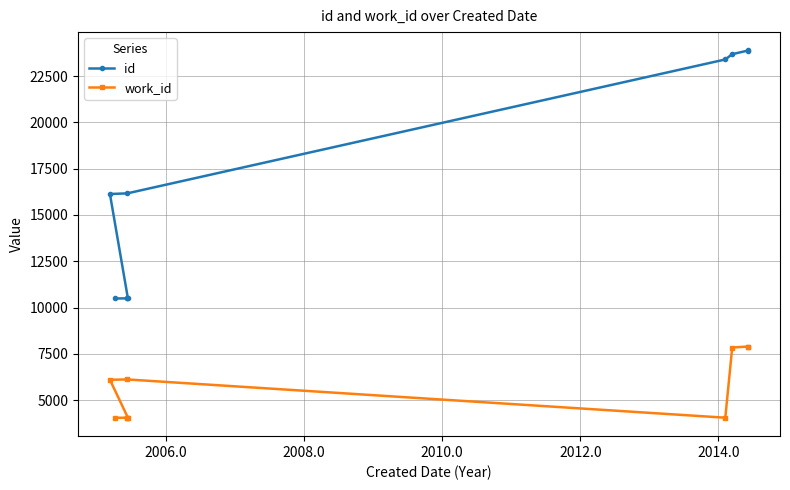

What is the average value of the id series?

16913